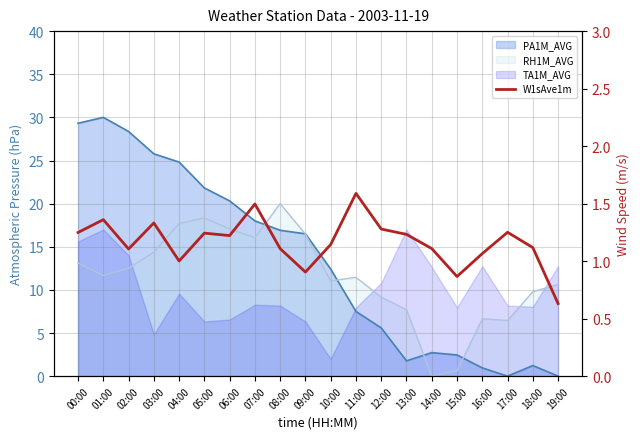

Is it true that the value at 15:00 is 0.9?

True